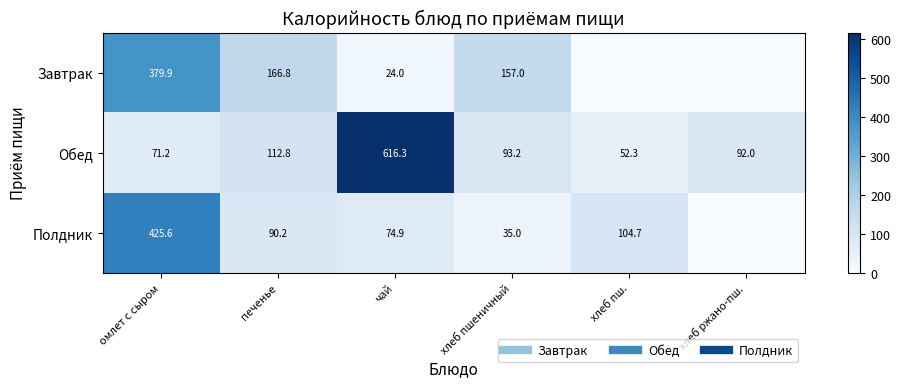

What is the average value of the Полдник series?

121.7